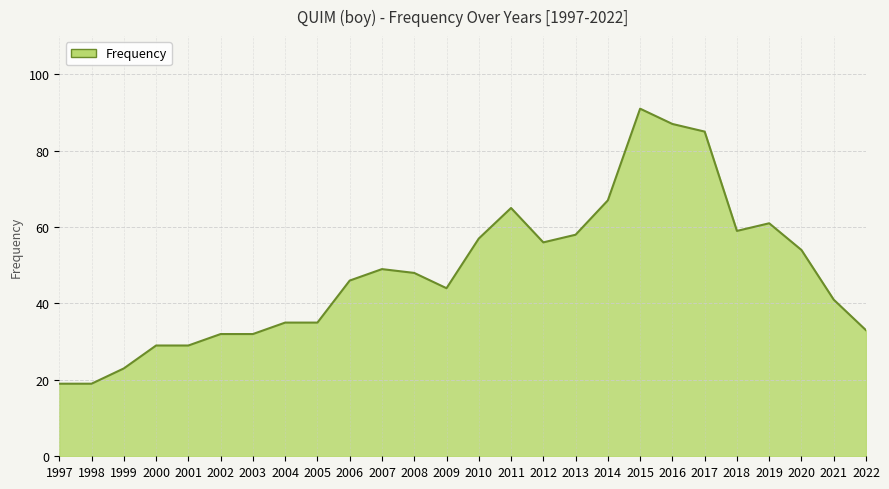

Reading right to left, extract all data points from this chart.

33	41	54	61	59	85	87	91	67	58	56	65	57	44	48	49	46	35	35	32	32	29	29	23	19	19